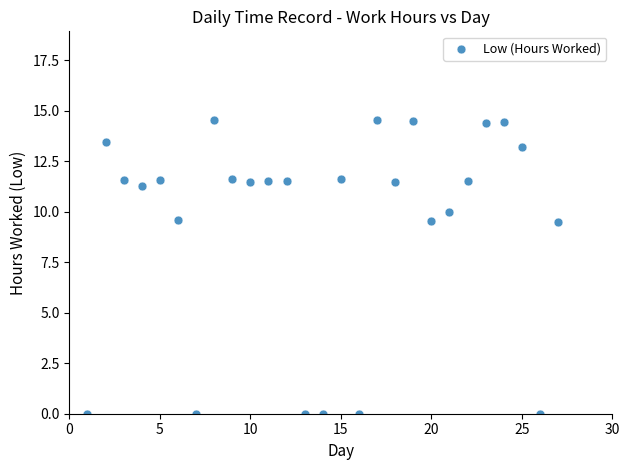

What is the range of X values (max minus min)?

26.0